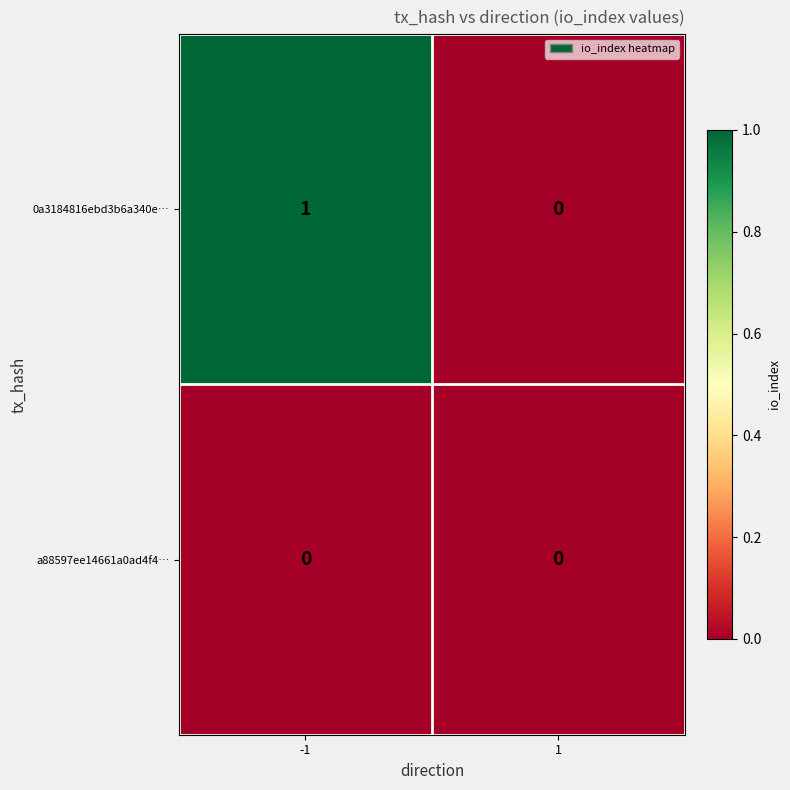

True or false: a88597ee14661a0ad4f4… has a value of 0 at 1.

True